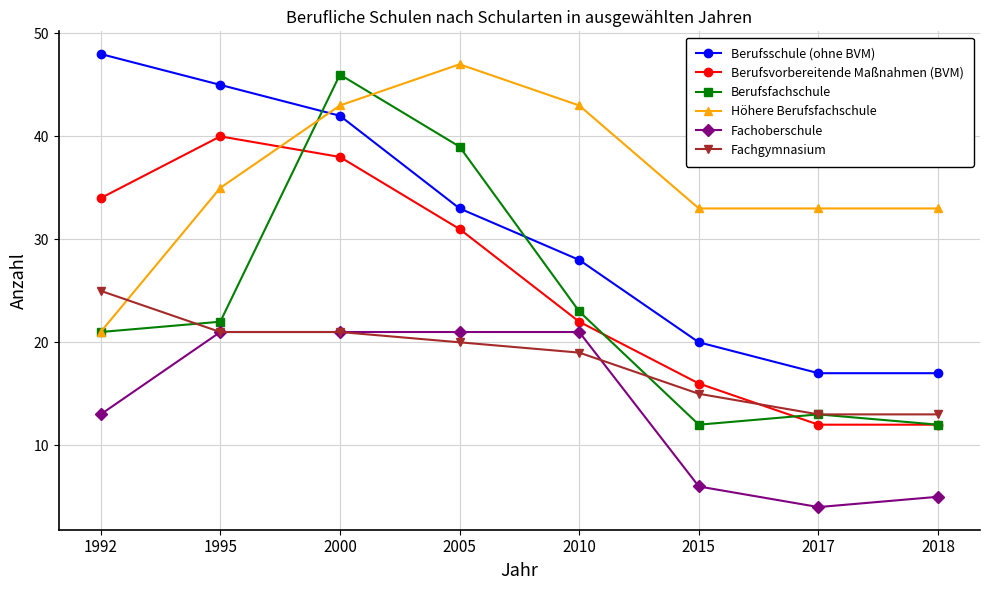

Which series changed the most between 1992 and 2015?

Berufsschule (ohne BVM)